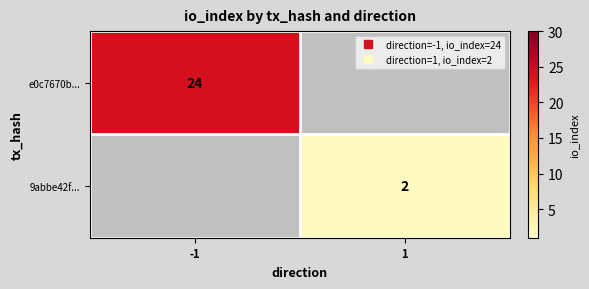

Is it true that e0c7670b... equals 0 at 1?

True